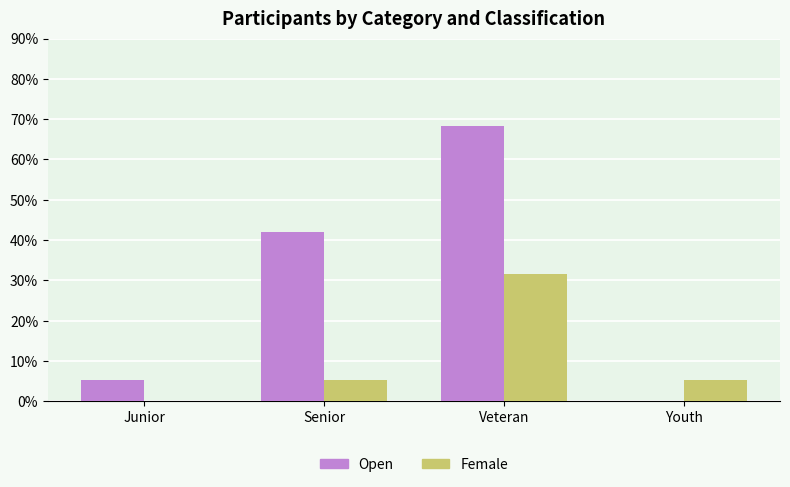

Is it true that Female equals 1.9 at Senior?

False